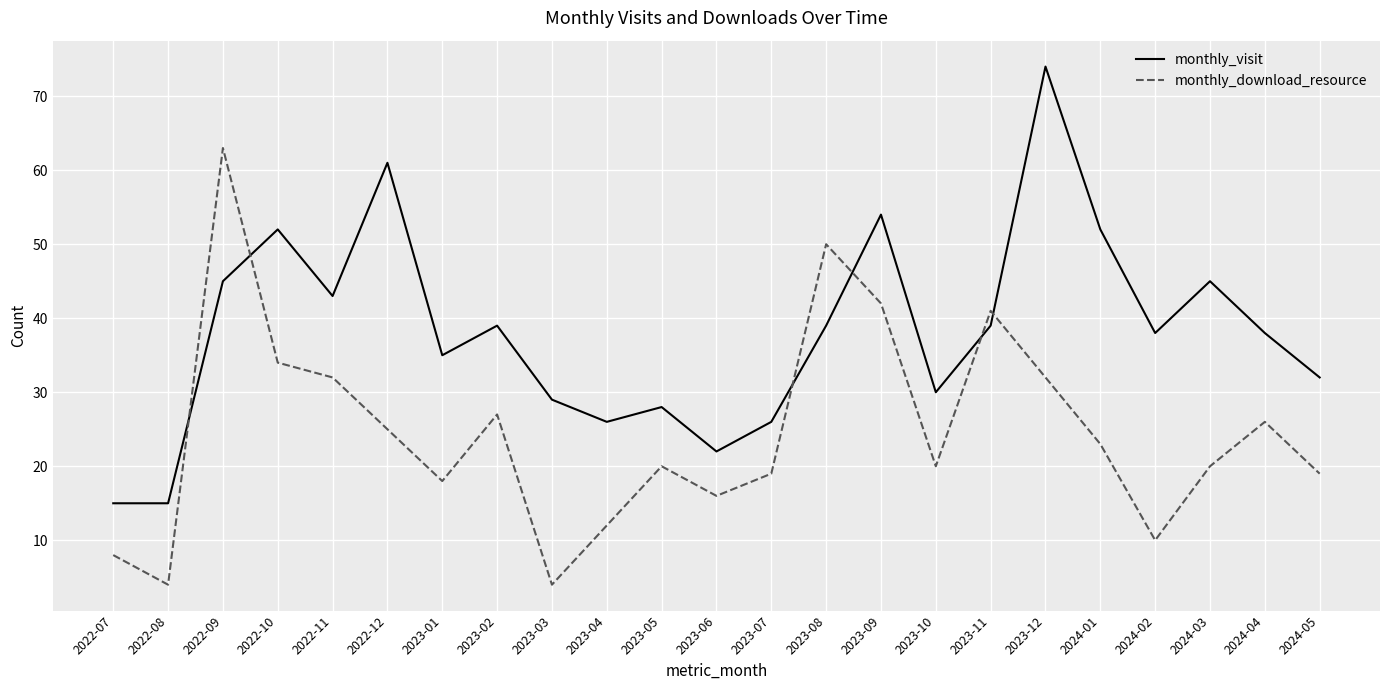

What is the minimum value for monthly_download_resource?

4